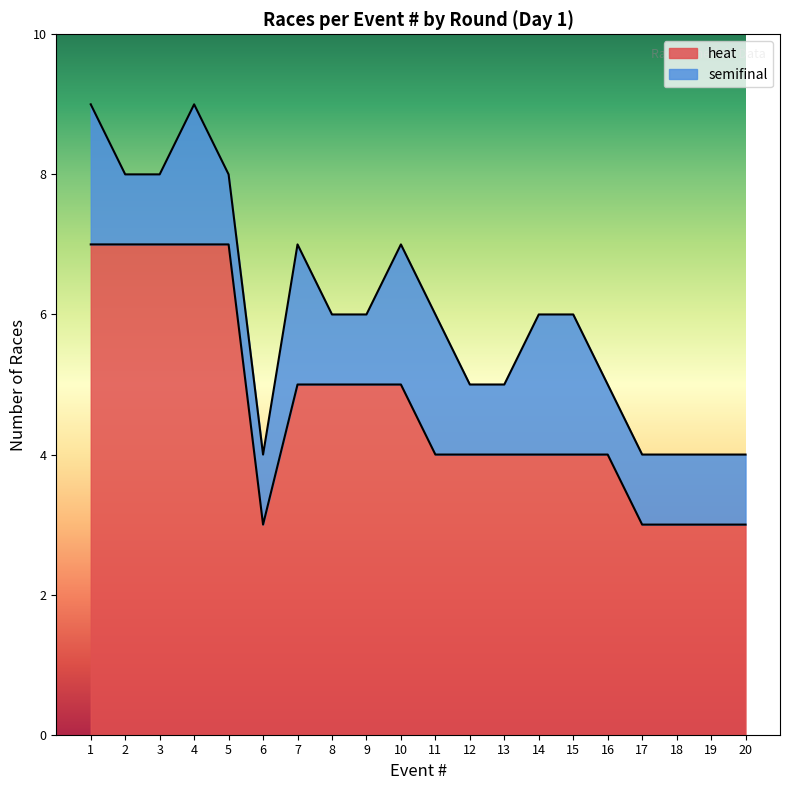

Count the values in the range 4 to 7.

15